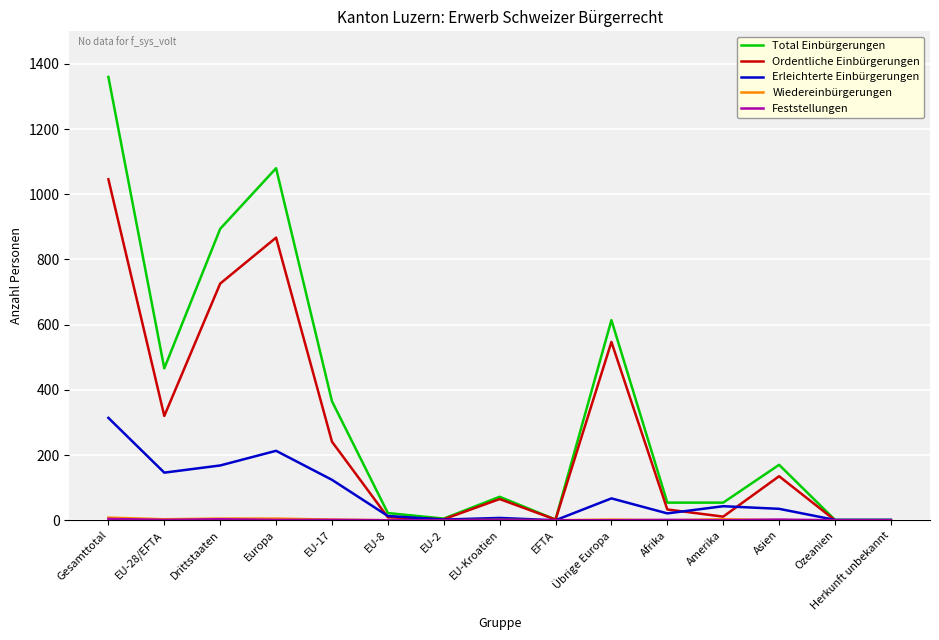

At which category does the chart reach its peak across all series?

Gesamttotal